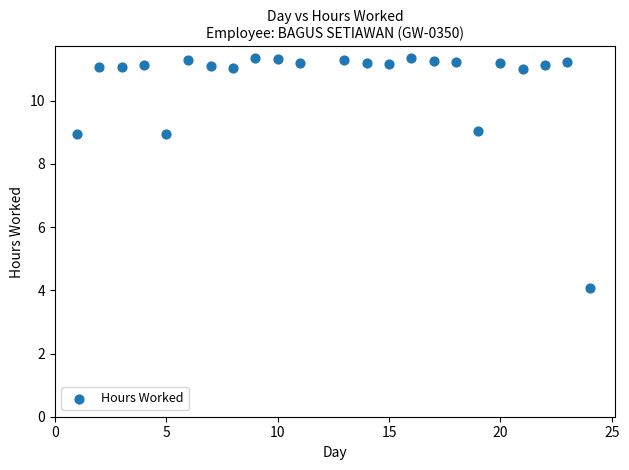

What is the range of Y values (max minus min)?

7.3